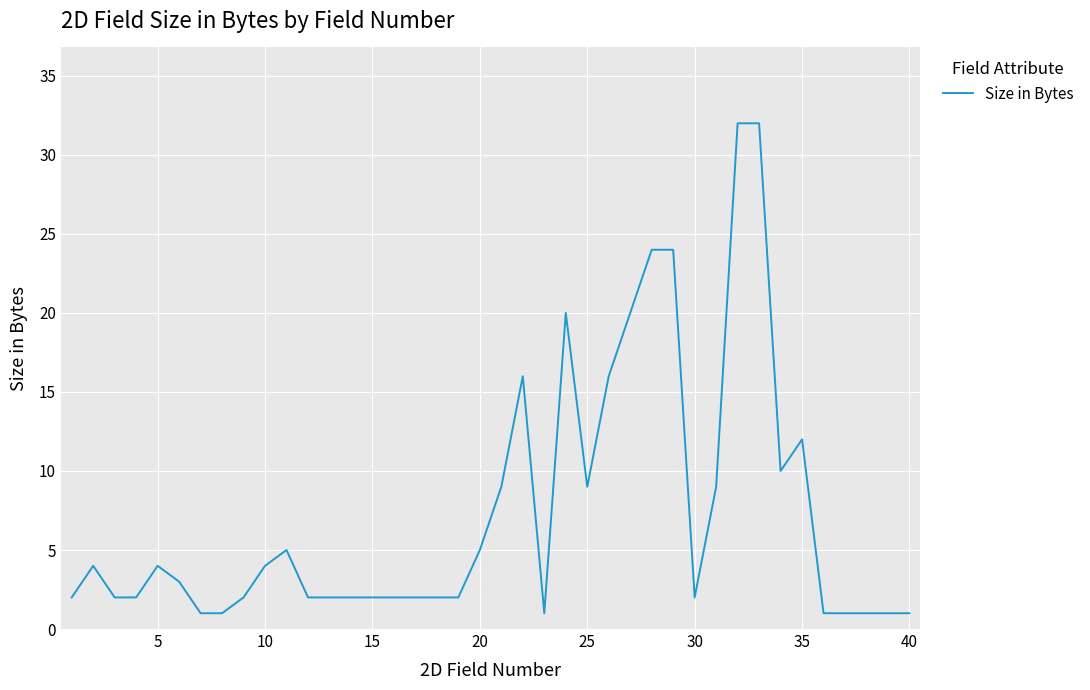

What is the greatest value displayed?

32